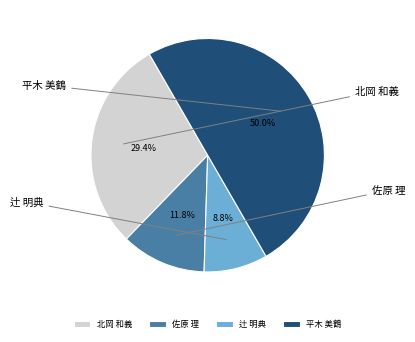

Between 辻 明典 and 佐原 理, which is larger?

佐原 理